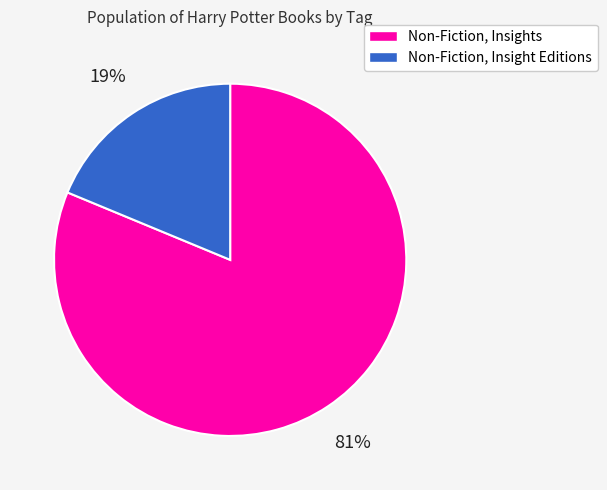

Is it true that Non-Fiction, Insight Editions is 19% of the pie?

True